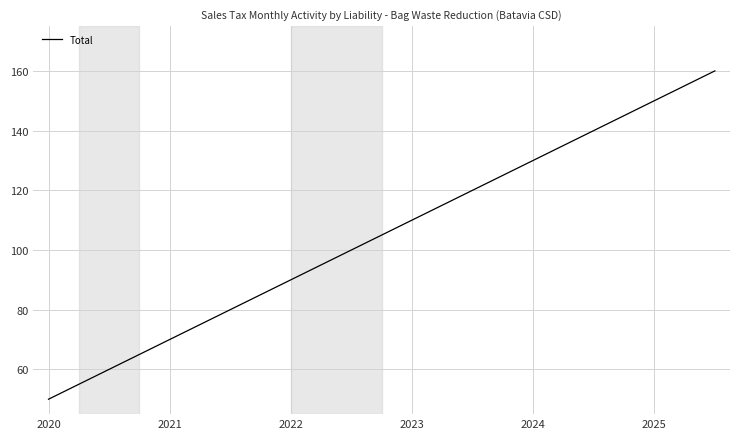

Reading left to right, what are all the values shown in this chart?

50	55	60	65	70	75	80	85	90	95	100	105	110	115	120	125	130	135	140	145	150	155	160